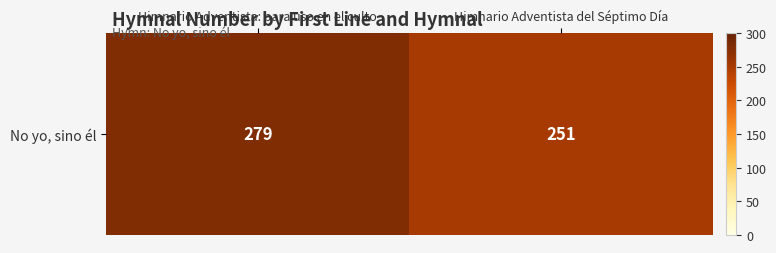

The chart shows a value of 157 at Himnario Adventista del Séptimo Día. True or false?

False